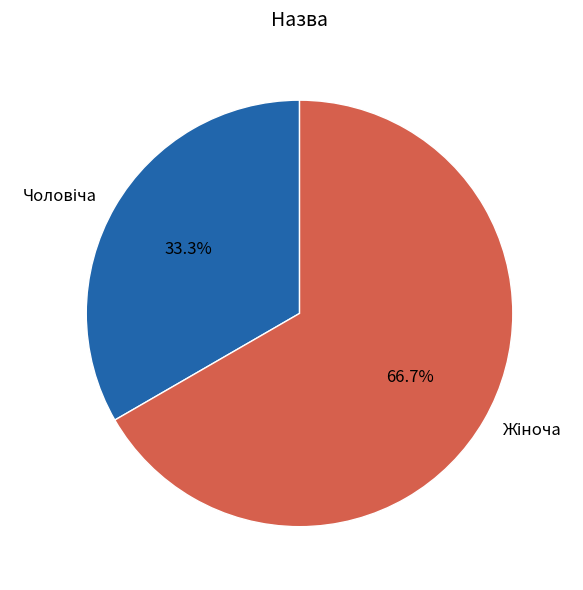

Count the number of slices in the pie.

2